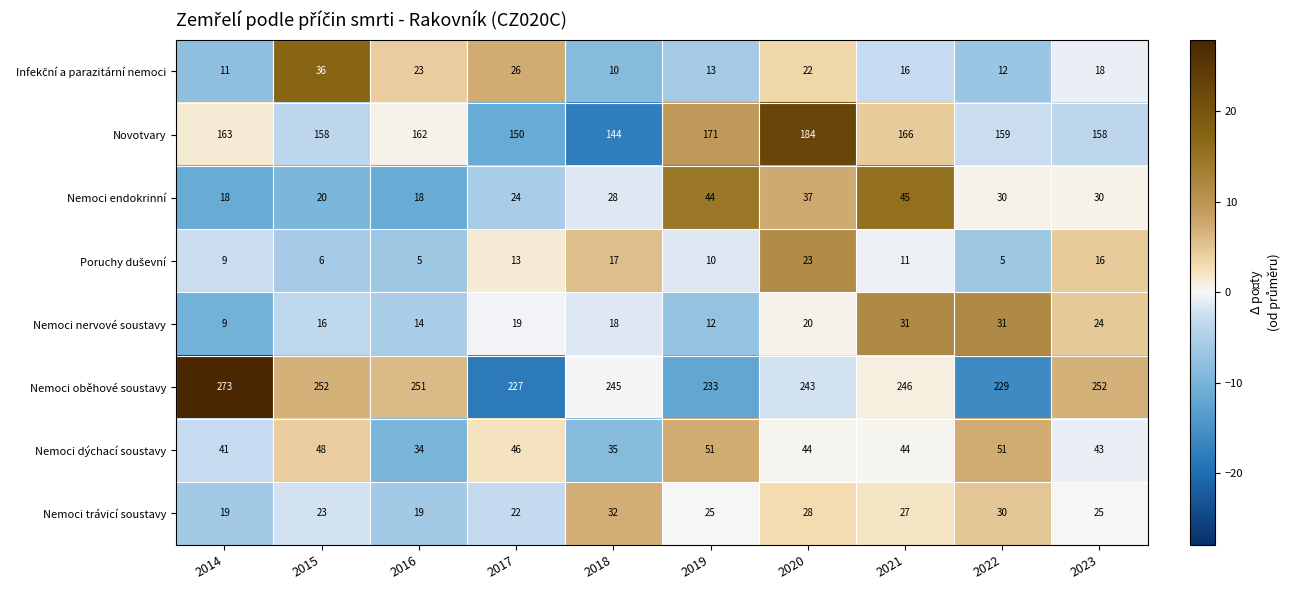

What is the sum of the Nemoci trávicí soustavy values at 2018 and 2017?

54